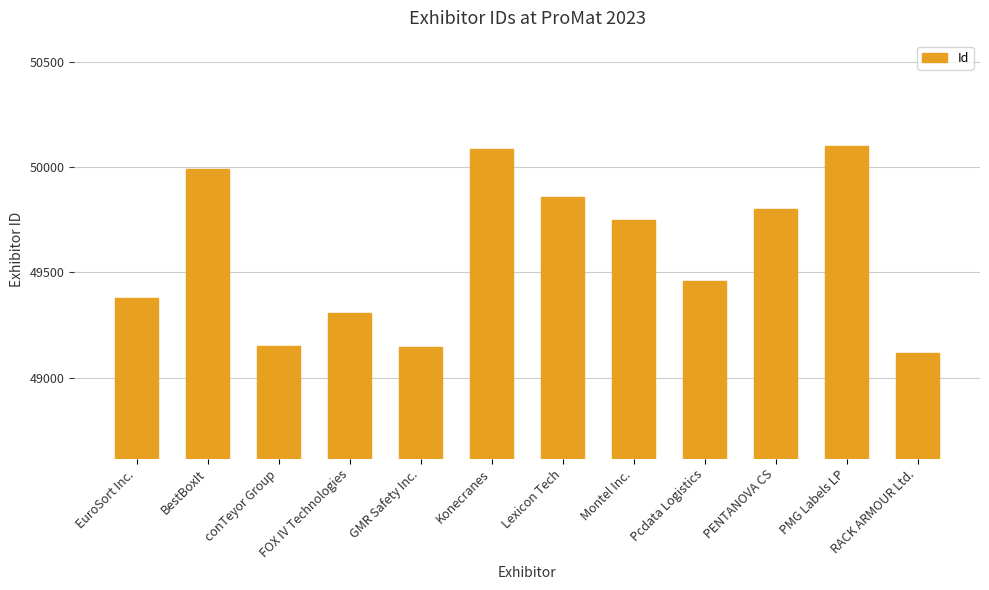

Where is the data nearest to the value 49608?

Montel Inc.